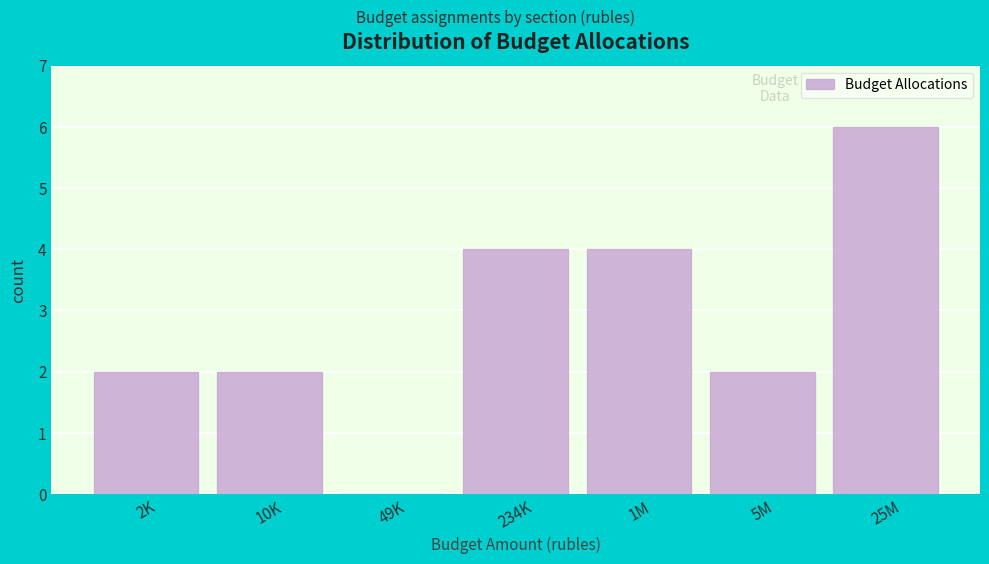

Reading left to right, what are all the values shown in this chart?

2K=2	10K=2	49K=0	234K=4	1M=4	5M=2	25M=6